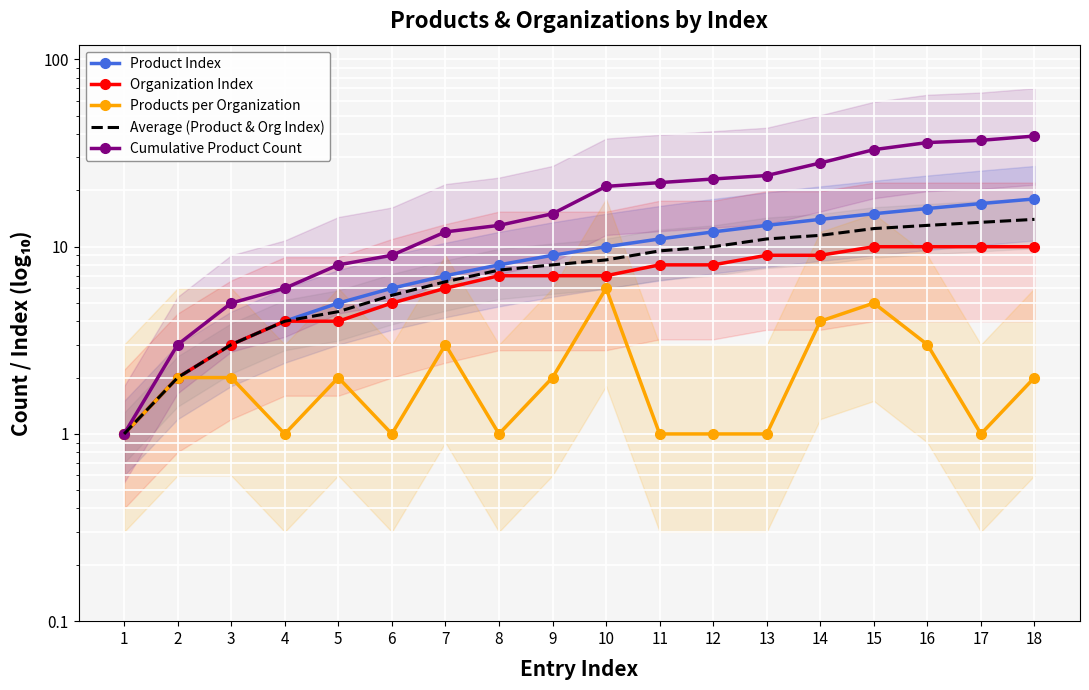

Which category has the lowest value across all series?

1